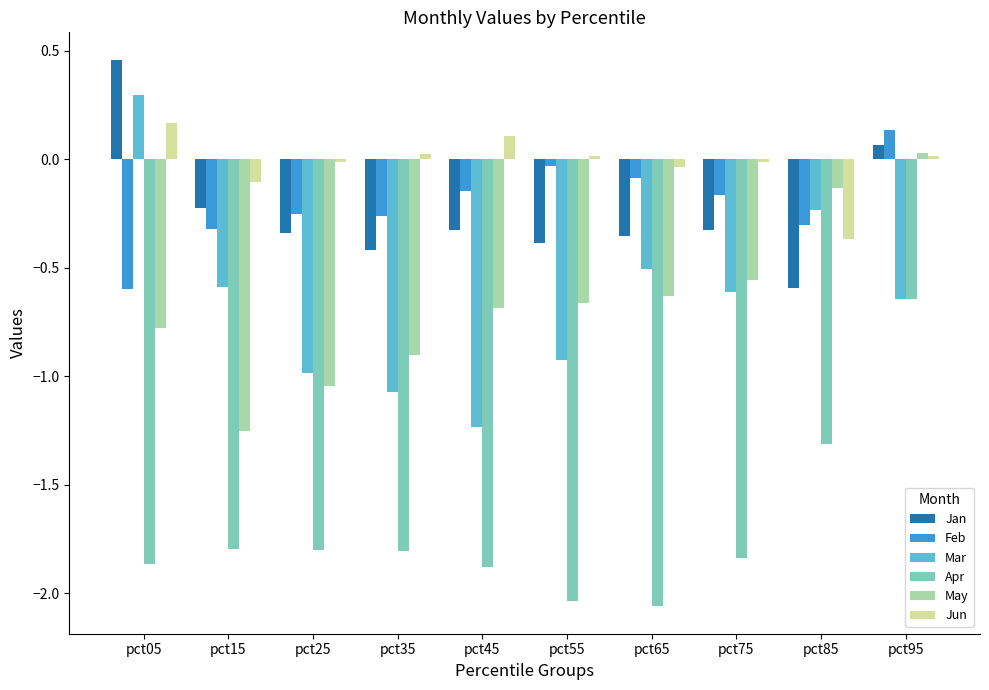

How many series are shown in this chart?

6